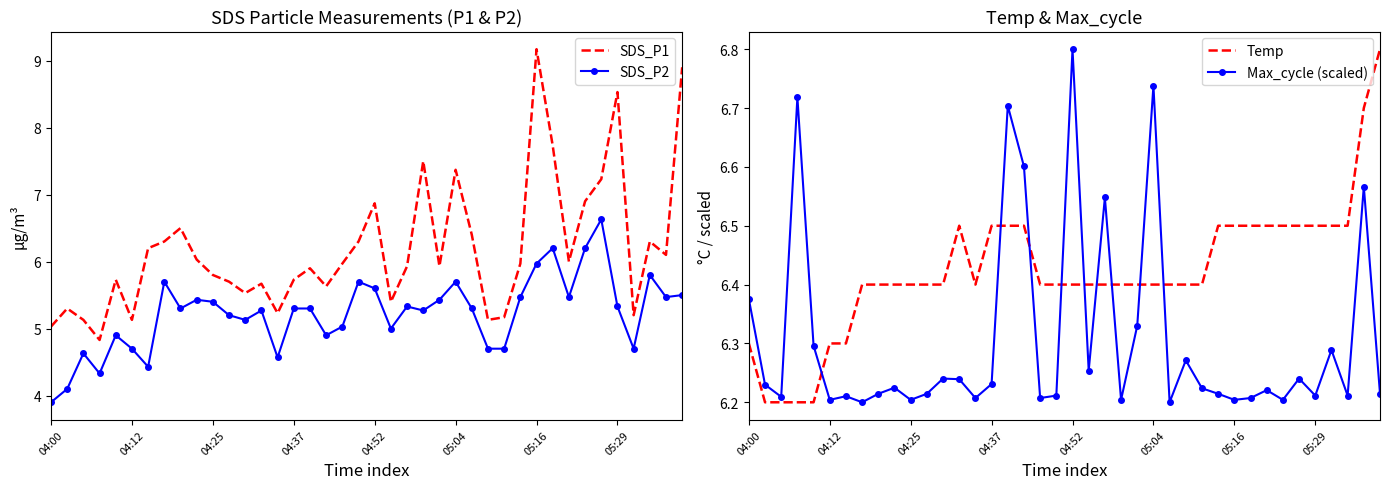

Rank the series by their maximum value, from lowest to highest.

SDS_P2, Temp, Max_cycle (scaled), SDS_P1